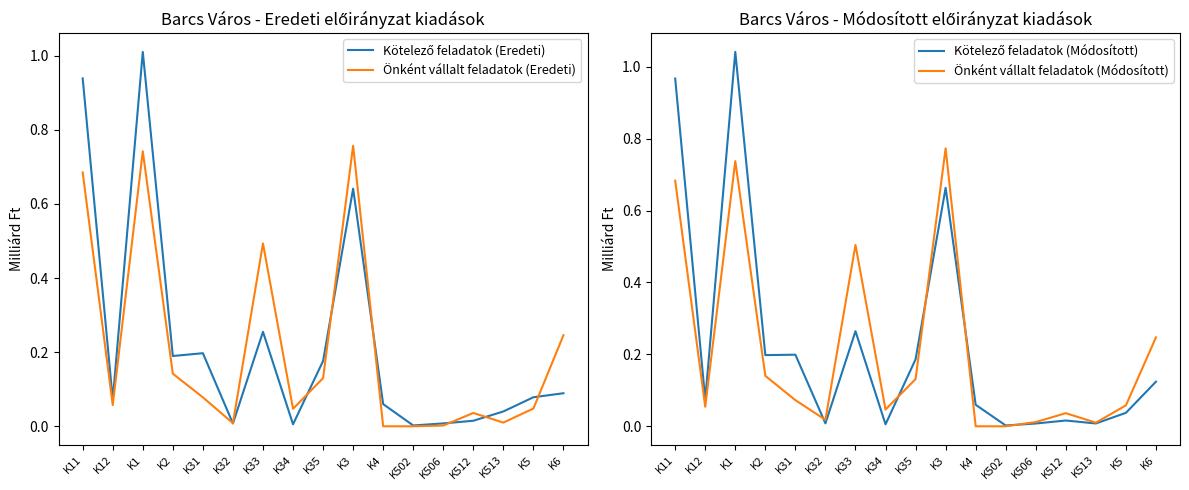

What is the label of the 15th point from the left?

K513